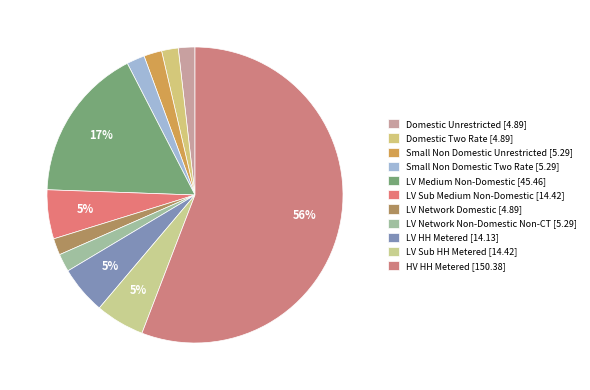

What is the smallest slice in the pie chart?

Domestic Unrestricted